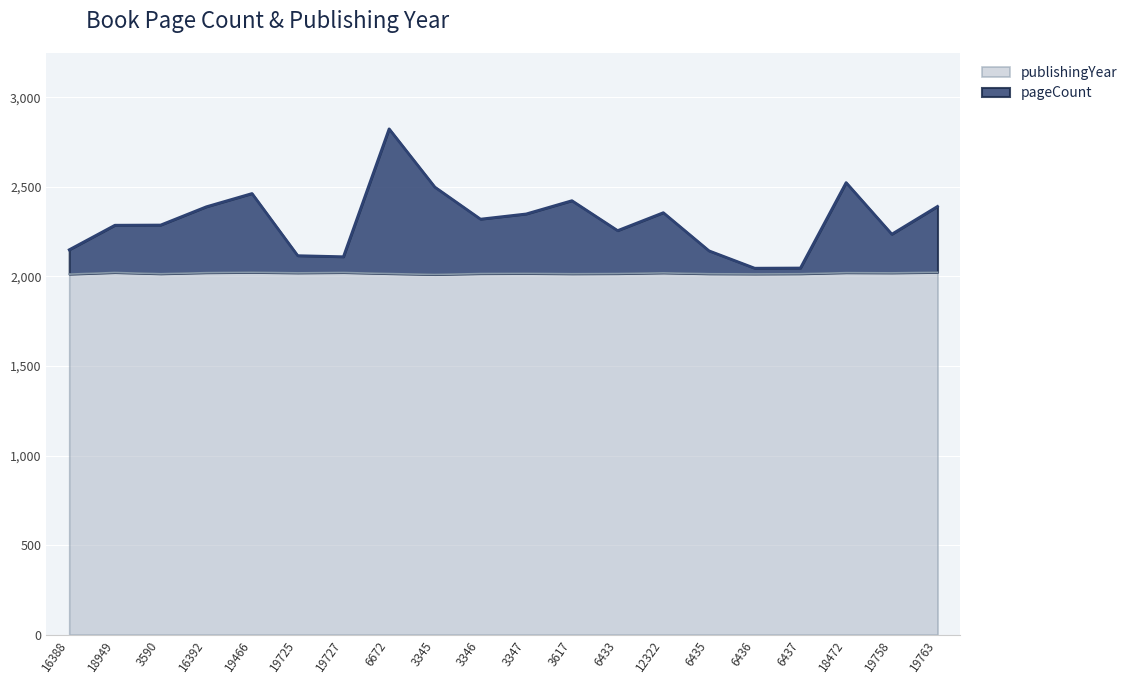

What is the total value across all series at 6436?

2046